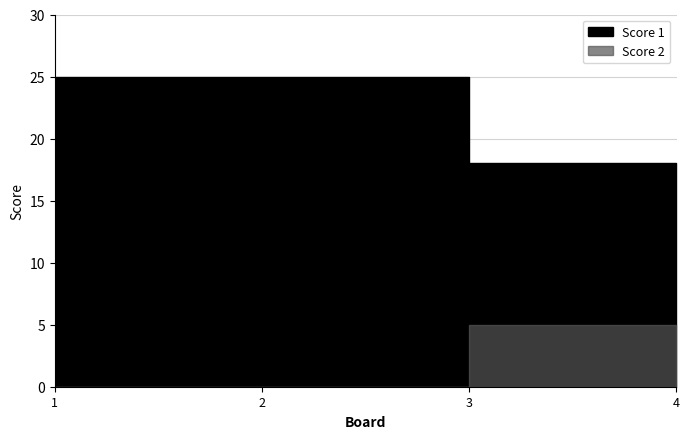

At which category is the sum across all series the highest?

1